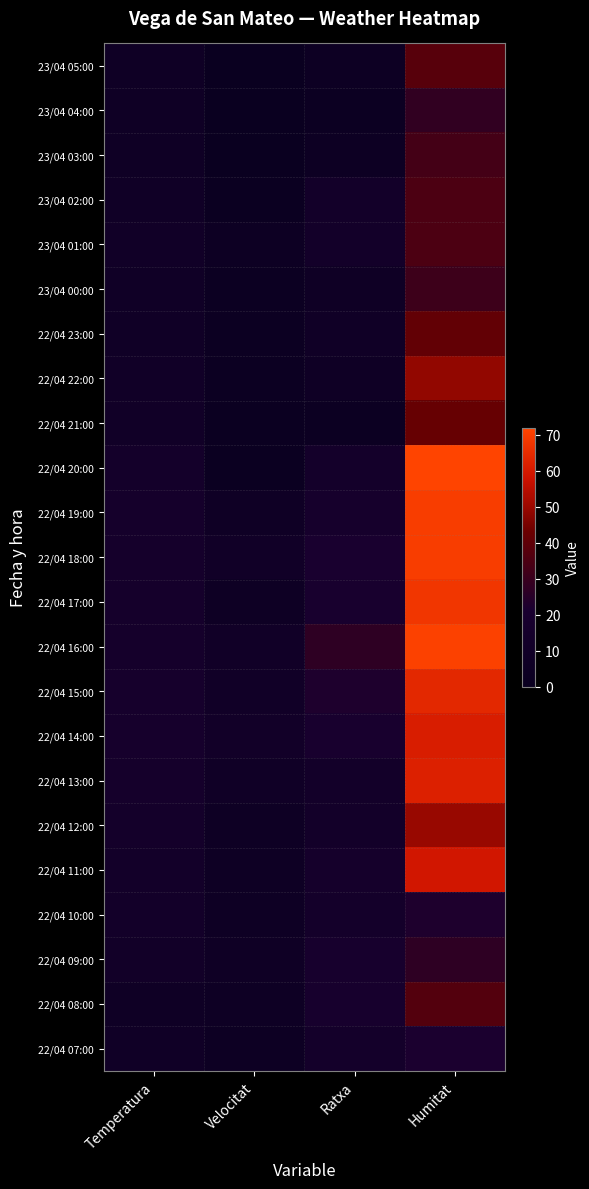

What is the greatest value displayed?

72.0